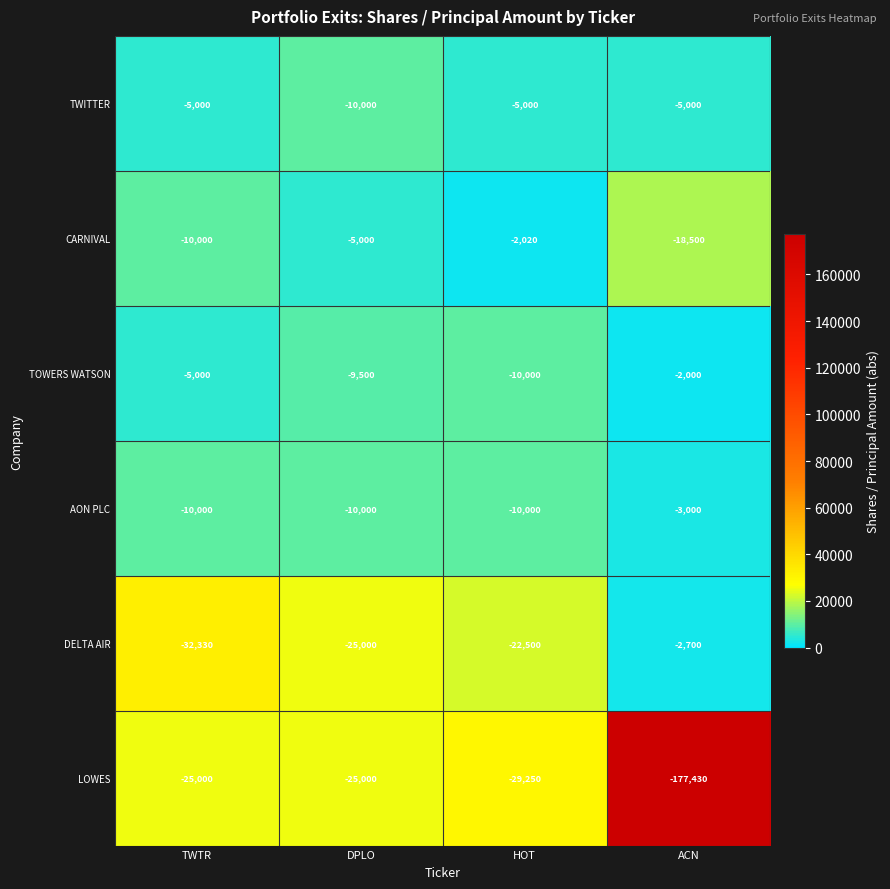

Reading right to left, extract all data points from this chart.

TWITTER: ACN=-5000	HOT=-5000	DPLO=-10000	TWTR=-5000
CARNIVAL: ACN=-18500	HOT=-2020	DPLO=-5000	TWTR=-10000
TOWERS WATSON: ACN=-2000	HOT=-10000	DPLO=-9500	TWTR=-5000
AON PLC: ACN=-3000	HOT=-10000	DPLO=-10000	TWTR=-10000
DELTA AIR: ACN=-2700	HOT=-22500	DPLO=-25000	TWTR=-32330
LOWES: ACN=-177430	HOT=-29250	DPLO=-25000	TWTR=-25000